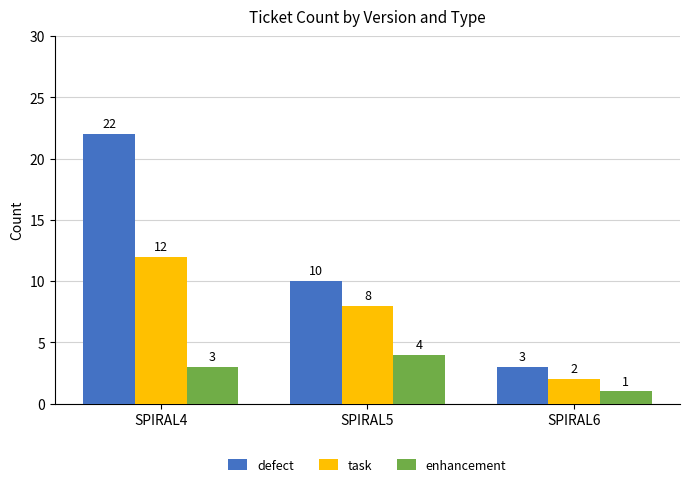

Read the task value at SPIRAL5, to the nearest 10.

10